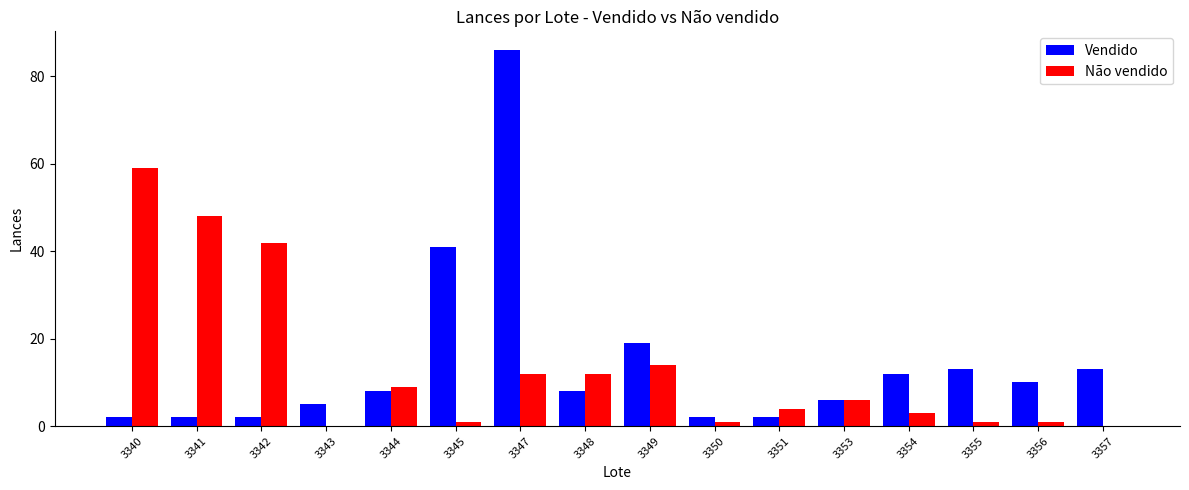

What are all the series names shown in the legend?

Vendido, Não vendido